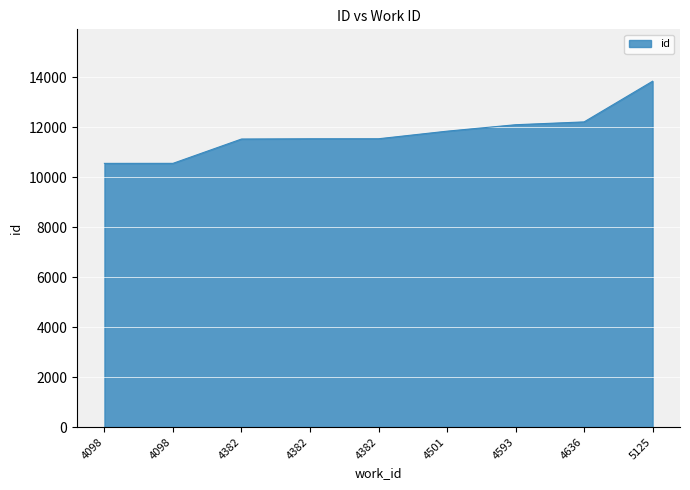

Is this an area chart (filled region under the line)?

Yes